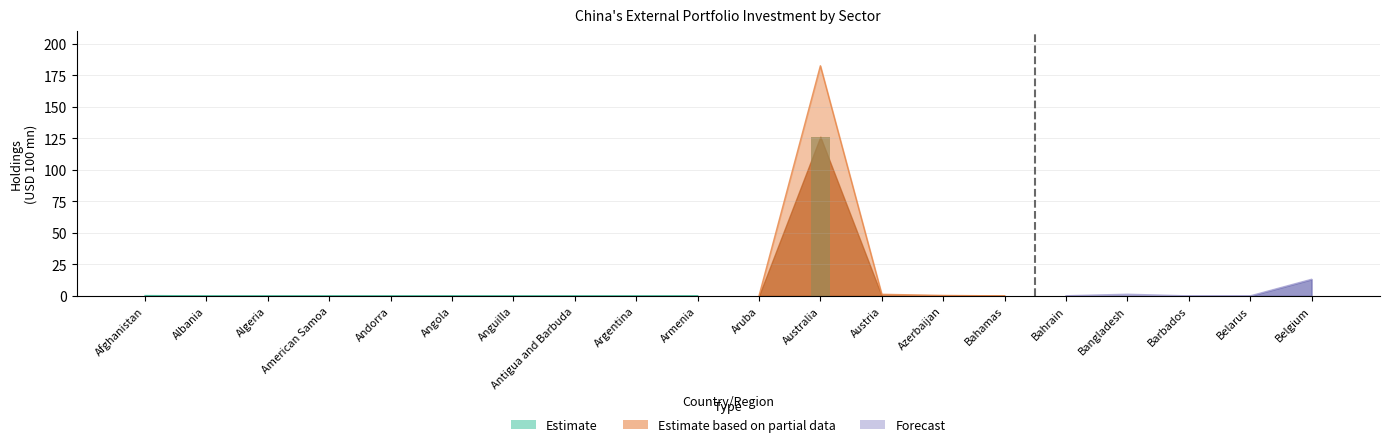

What is the label of the 9th bar from the right?

Australia